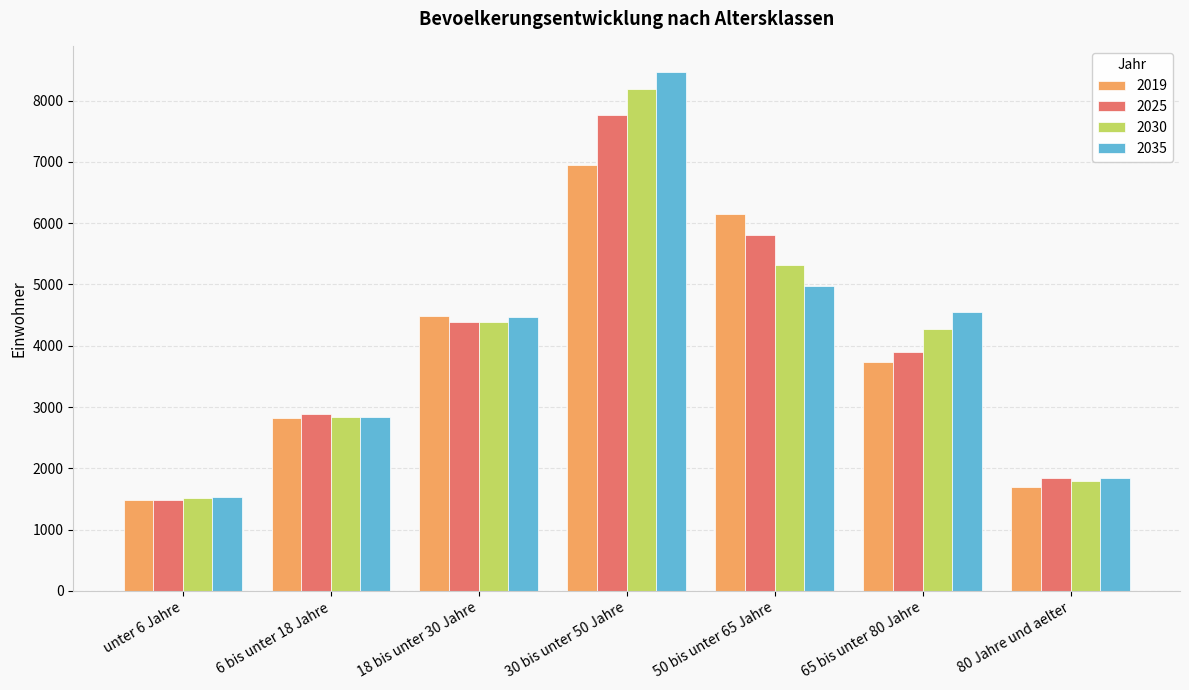

At how many categories does at least one series exceed 3568?

4